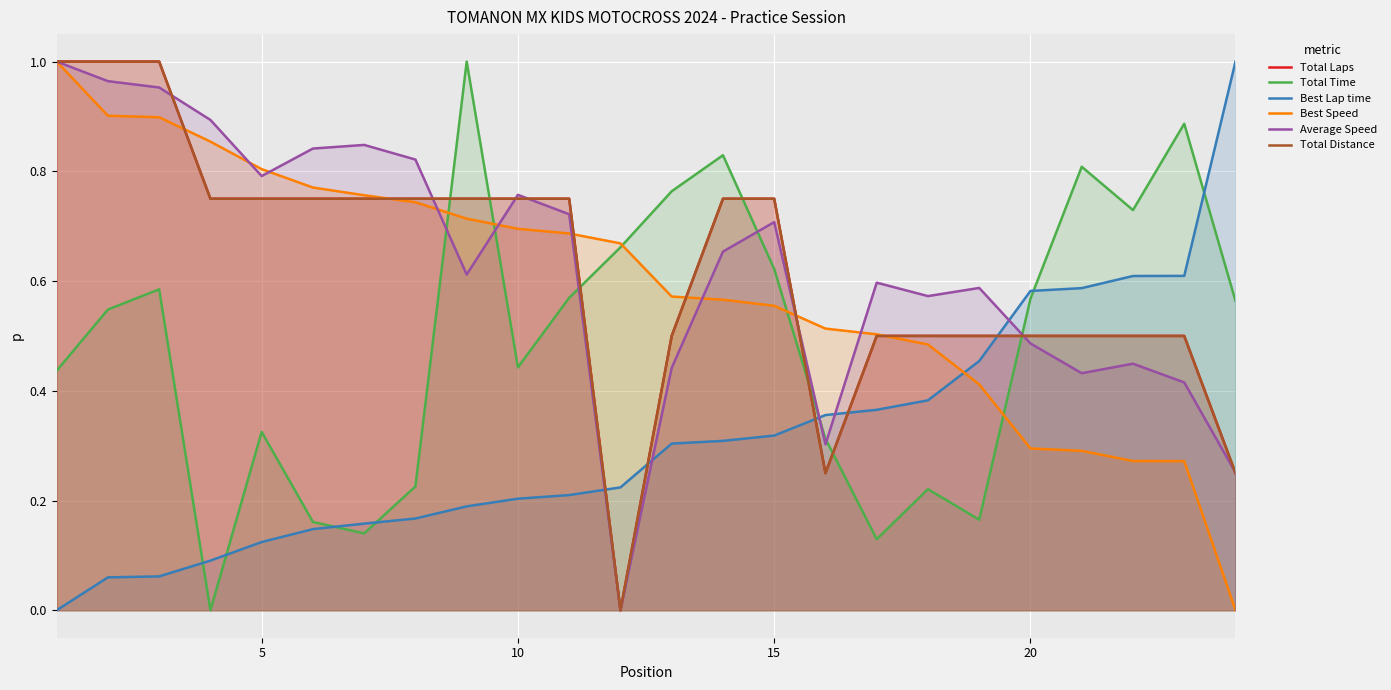

At how many categories does at least one series exceed 0?

24